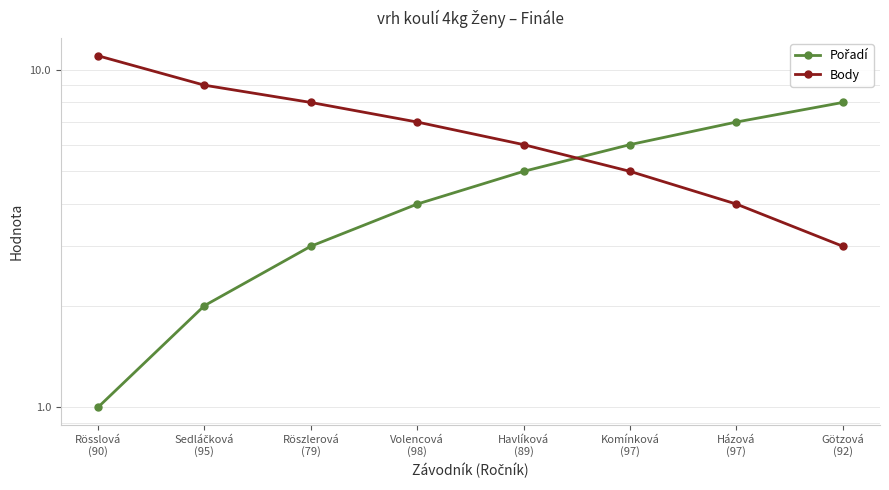

Which series has the widest spread of values?

Body